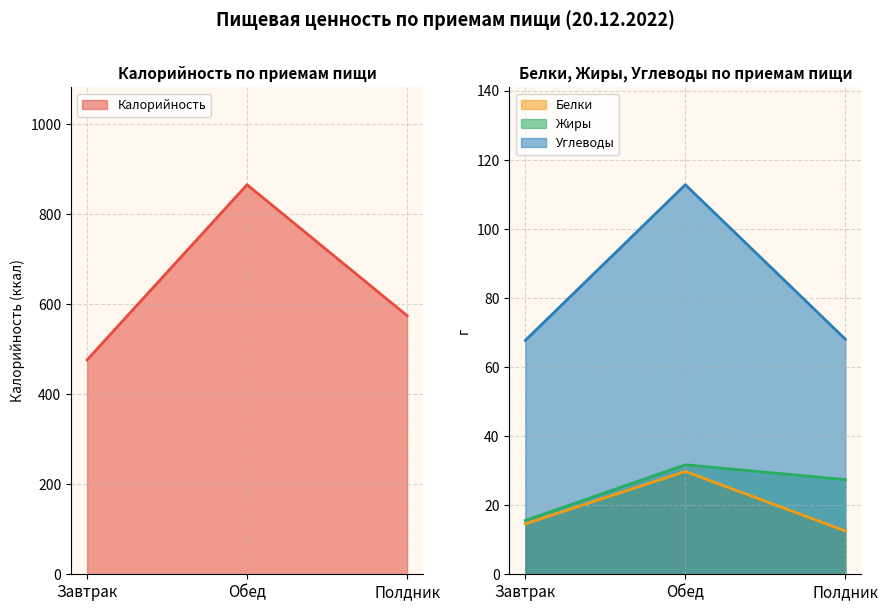

Reading right to left, what are all the values shown in this chart?

Калорийность: Полдник=574.5	Обед=865.4	Завтрак=476.2
Белки: Полдник=12.5	Обед=29.8	Завтрак=14.6
Жиры: Полдник=27.4	Обед=31.7	Завтрак=15.6
Углеводы: Полдник=68.1	Обед=112.8	Завтрак=67.7